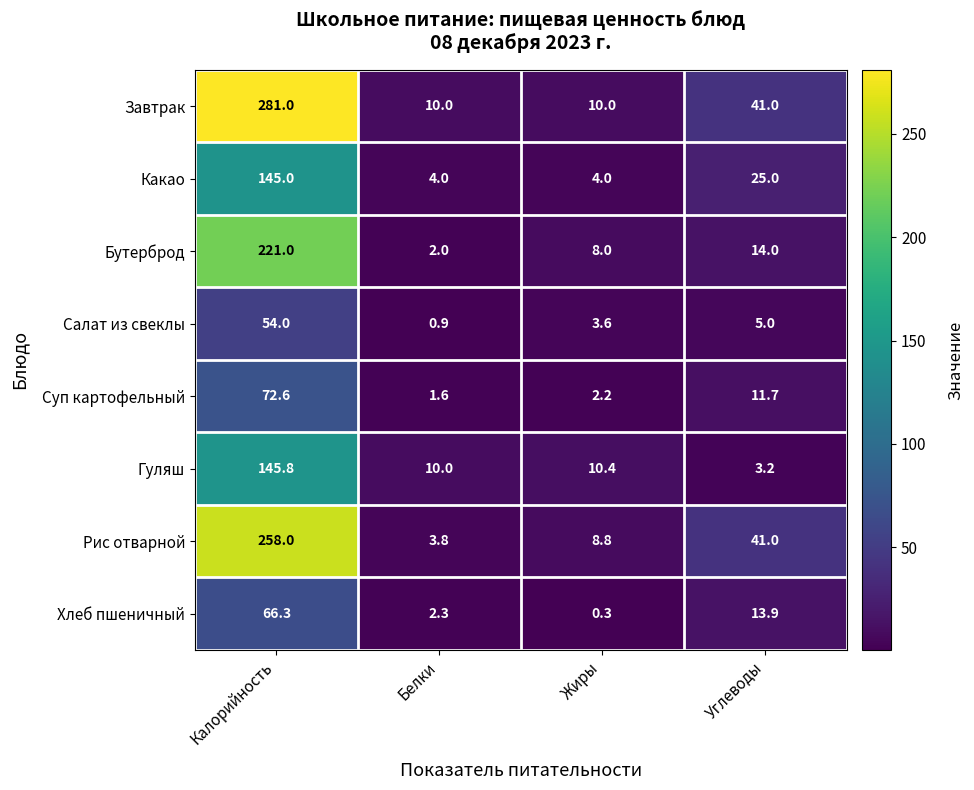

How many series are shown in this chart?

8